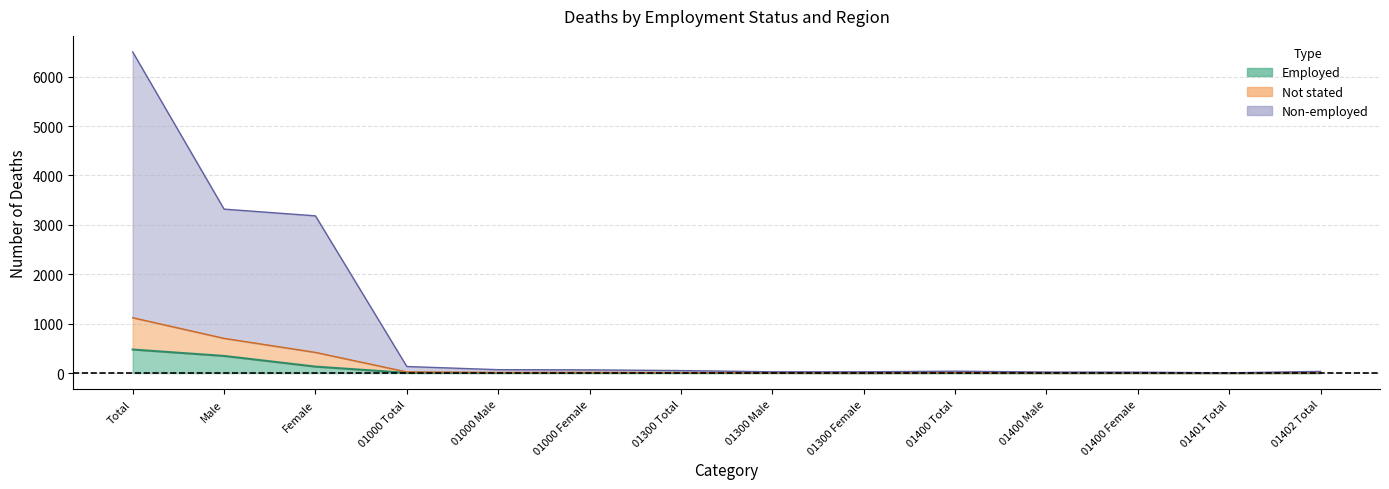

At which label is Not stated closest to 560?

Male